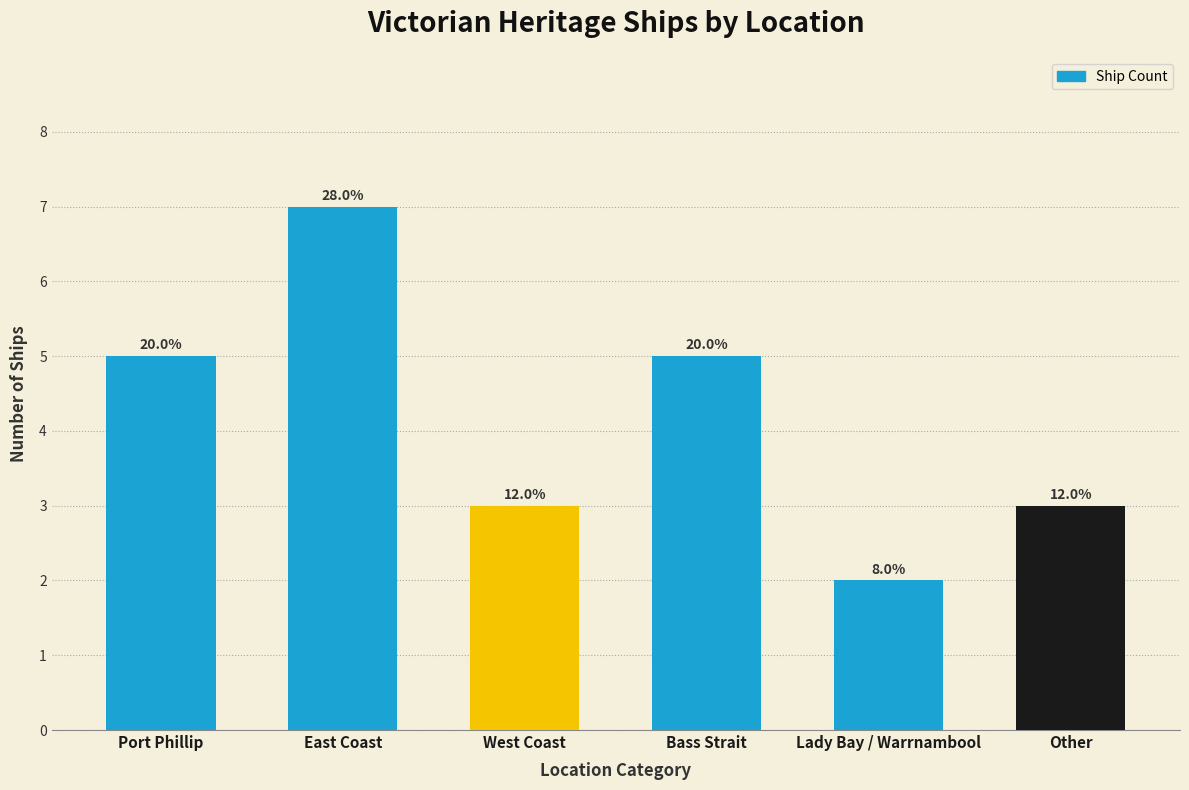

What position from the right is Other?

1